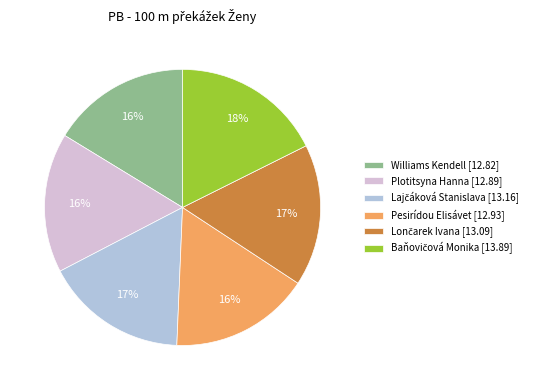

Does Williams Kendell account for over 50% of the chart?

No